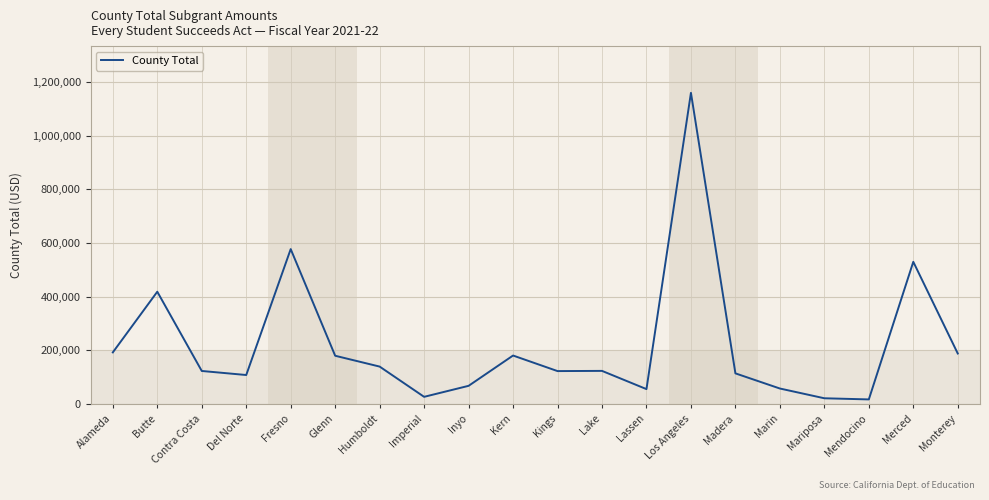

At which category does the chart reach its peak across all series?

Los Angeles